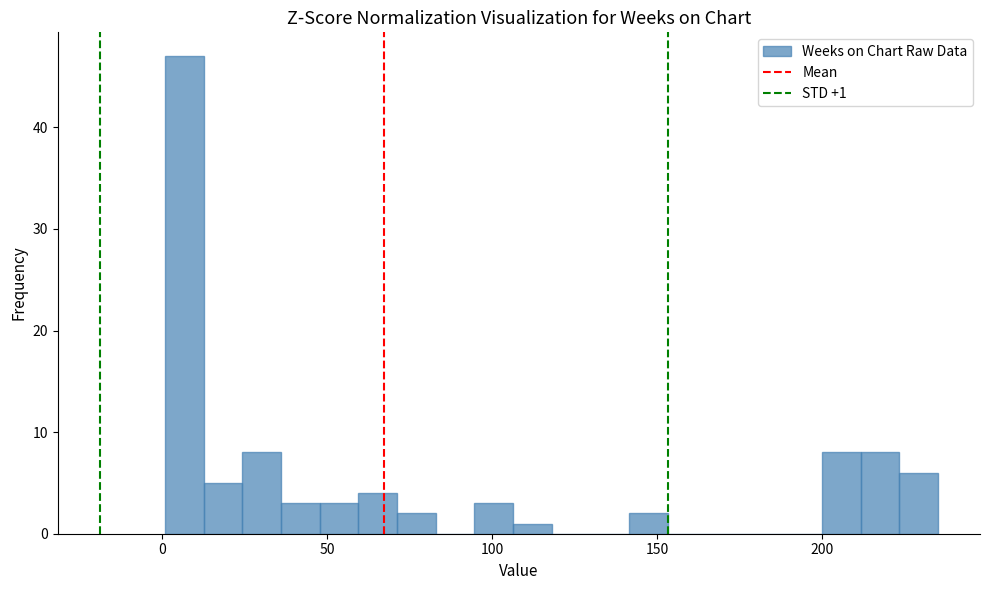

Around what value on the x-axis is the tallest bar? Give the approximate position of its centre, as read against the axis.

5